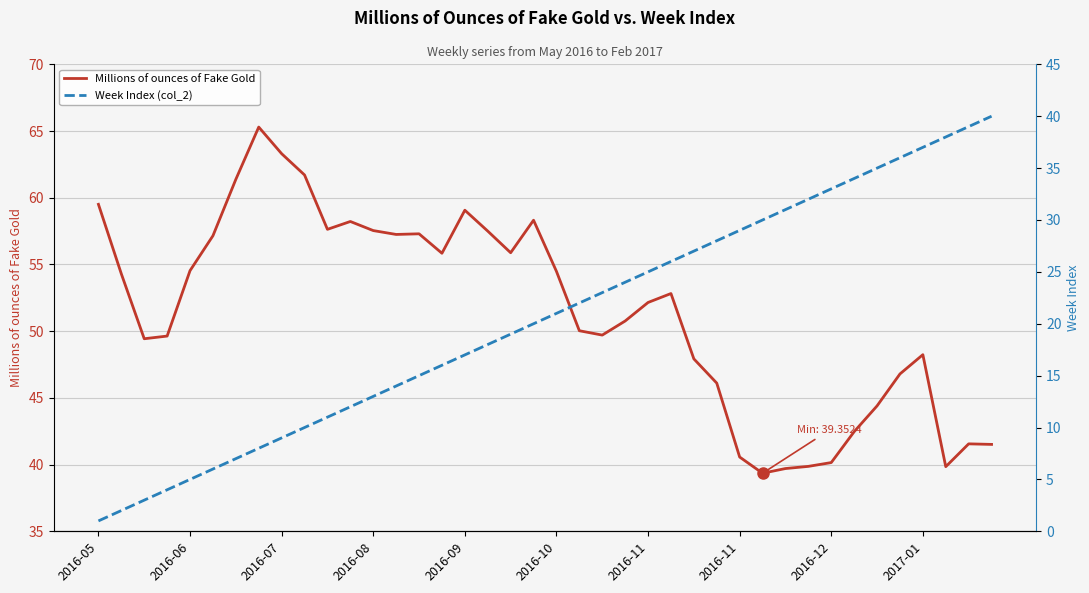

What value does the Millions of ounces of Fake Gold series have at 37?

39.8